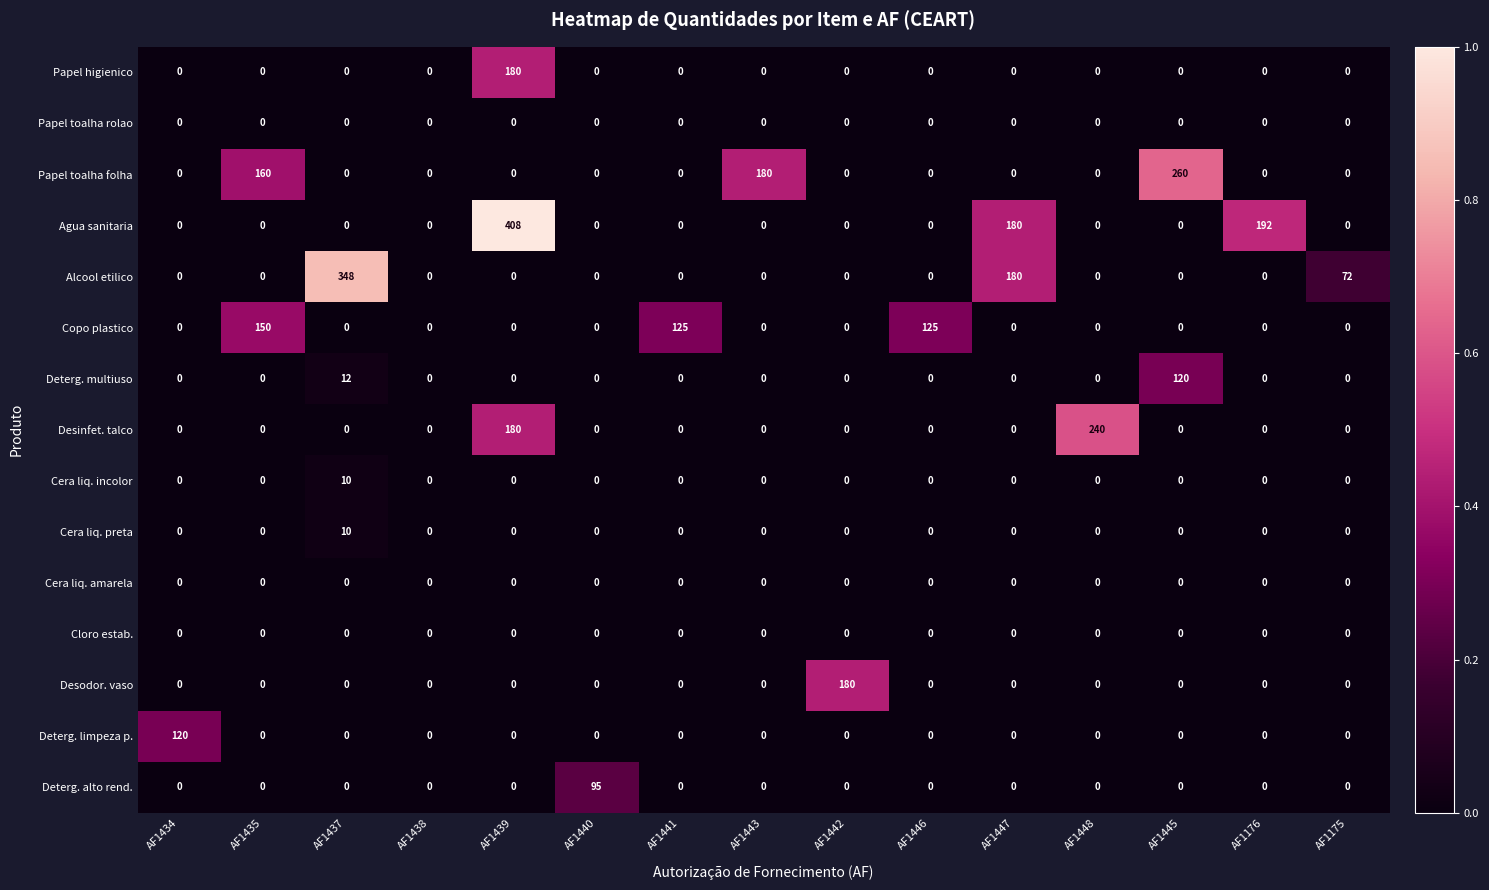

Which category has the highest value across all series?

AF1439